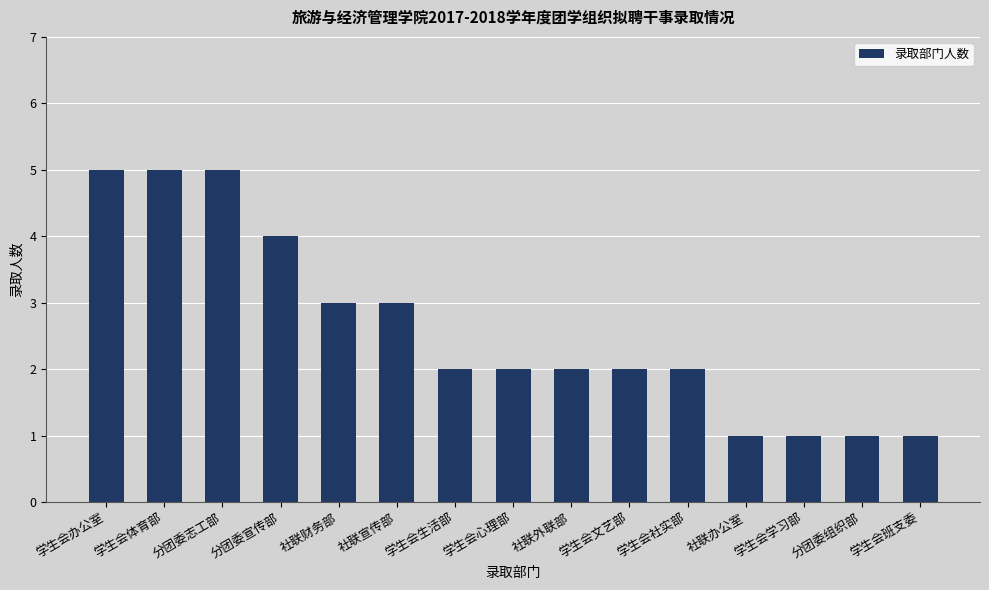

What is the sum of the values at 分团委宣传部 and 学生会班支委?

5